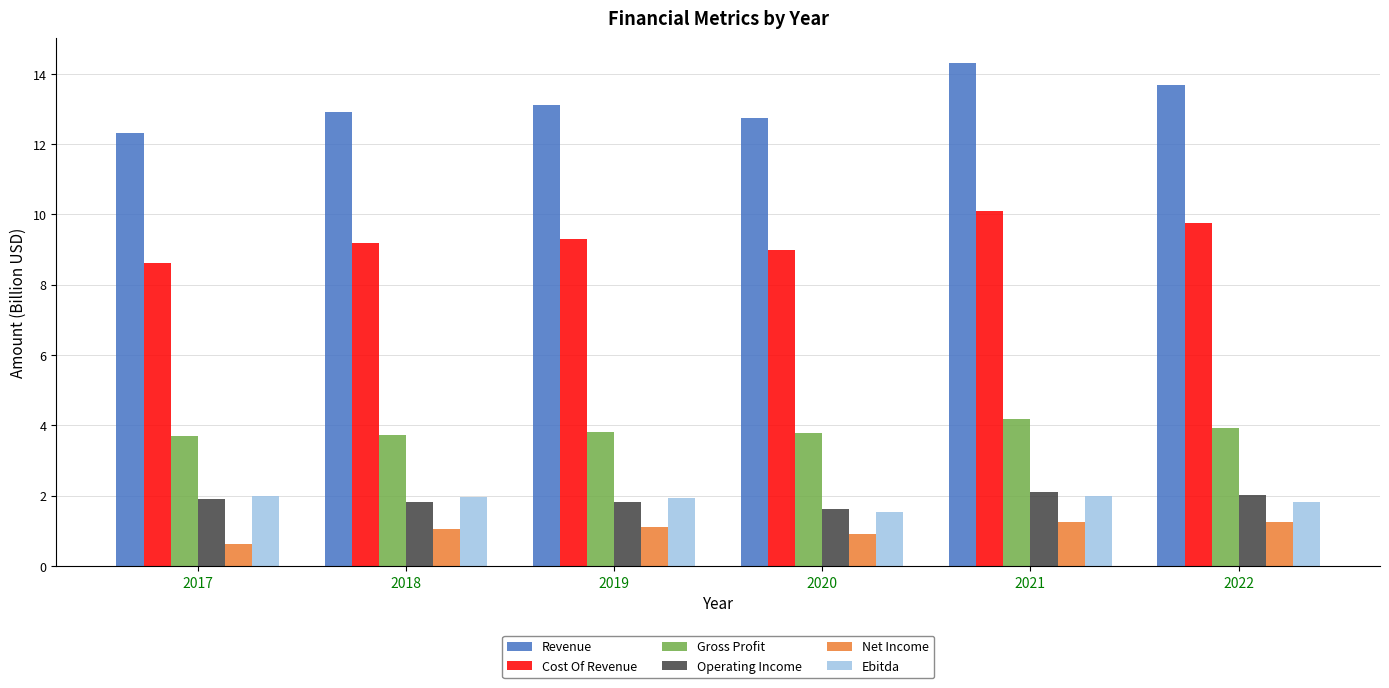

At how many categories does at least one series exceed 2?

6